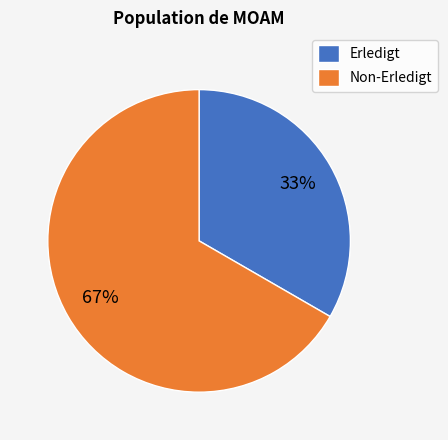

Which has a higher value, Non-Erledigt or Erledigt?

Non-Erledigt